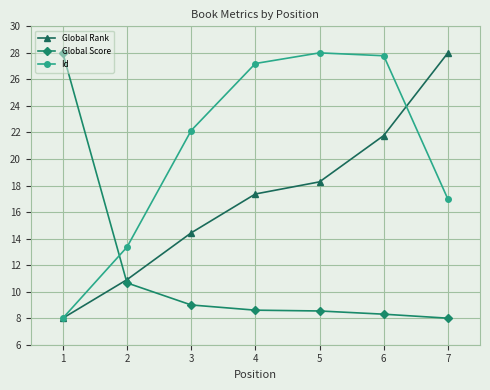

List the series in order of their overall mean, highest first.

Id, Global Rank, Global Score